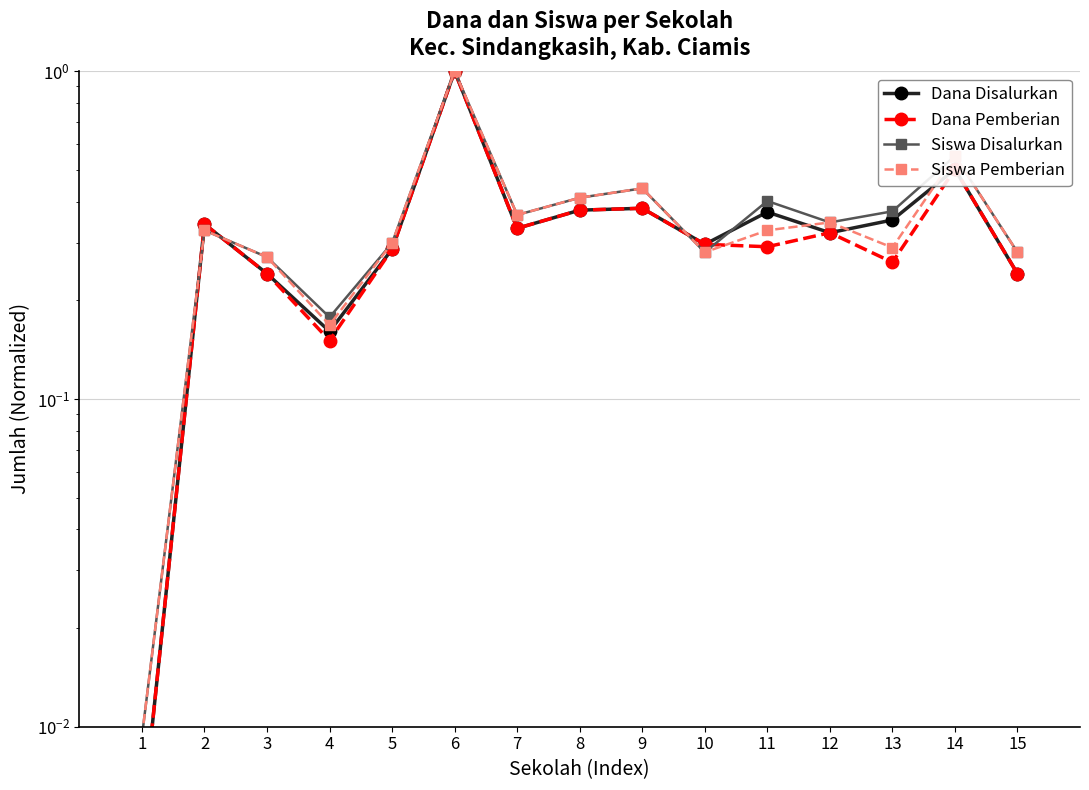

What is the value of the Dana Disalurkan point at the 14th from the left?

0.5